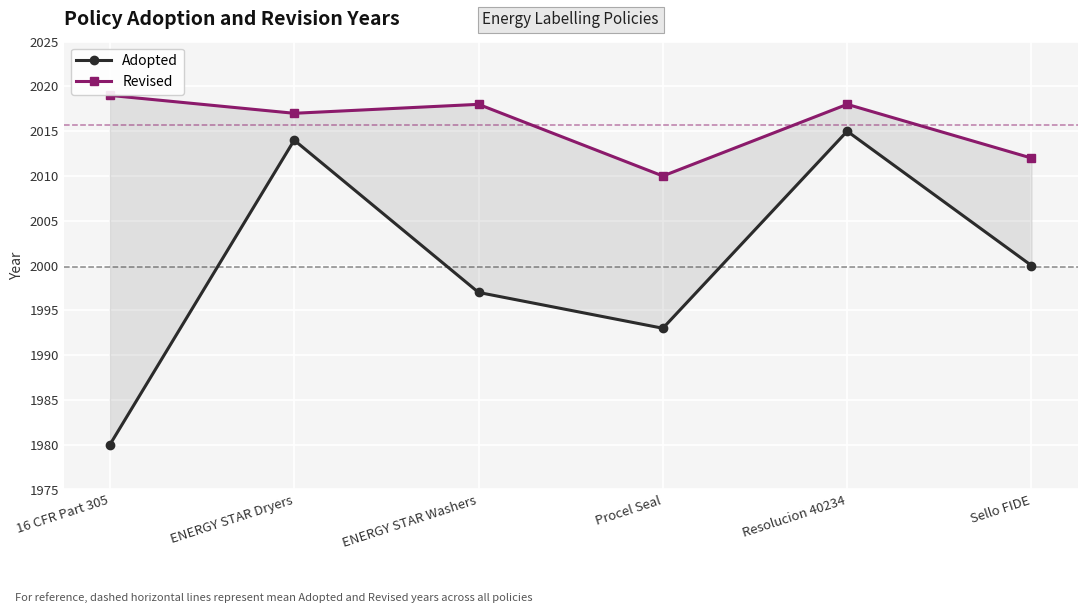

Between Resolucion 40234 and Procel Seal, which is larger?

Resolucion 40234